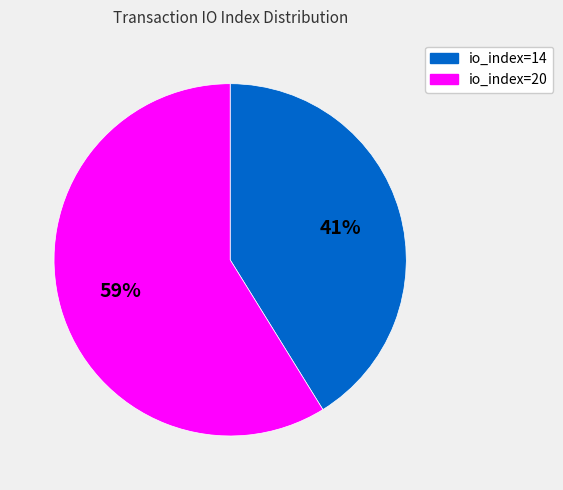

Is there a majority slice in this chart?

Yes